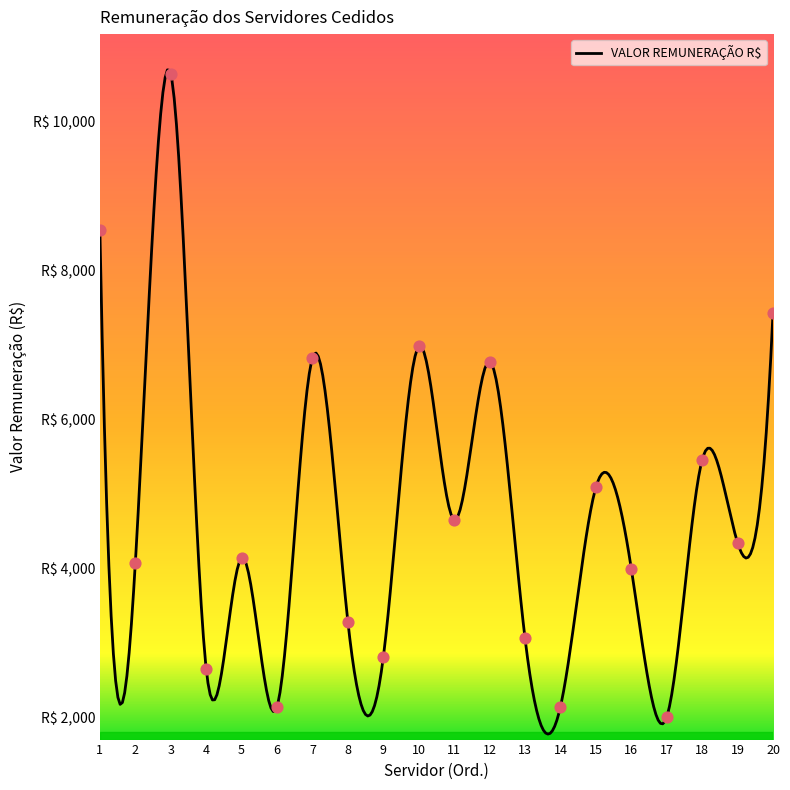

Between 3 and 13, which is larger?

3